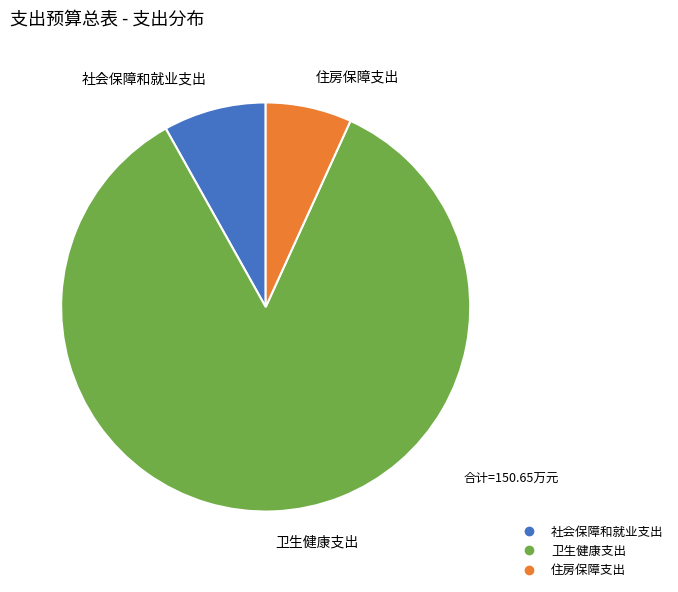

Is there a majority slice in this chart?

Yes